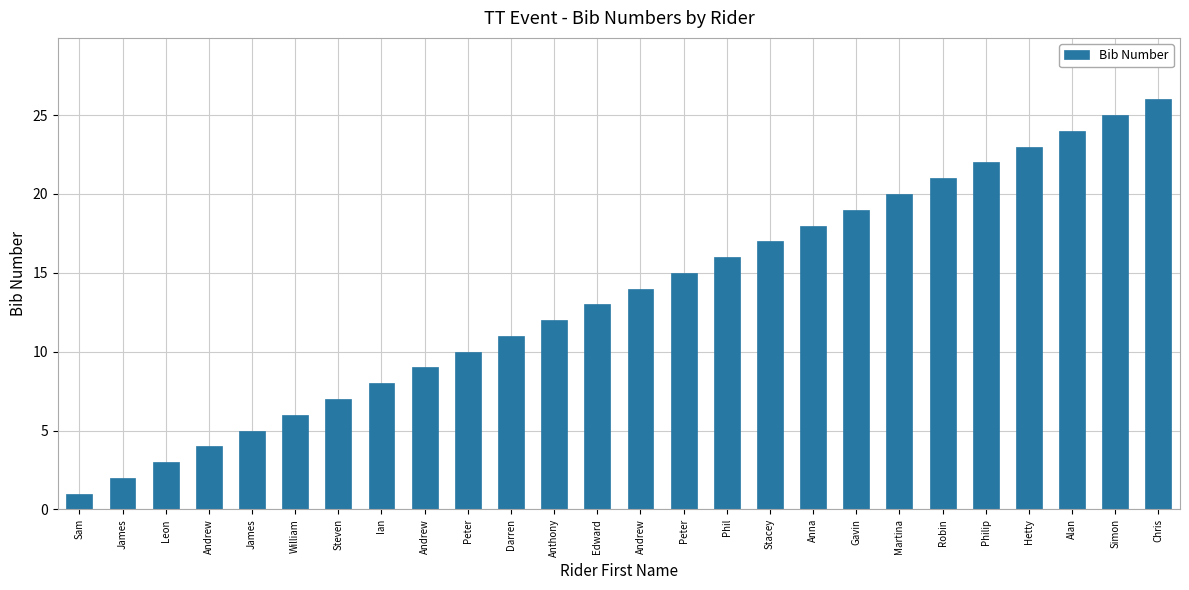

What is the difference between the second highest and minimum values?

24